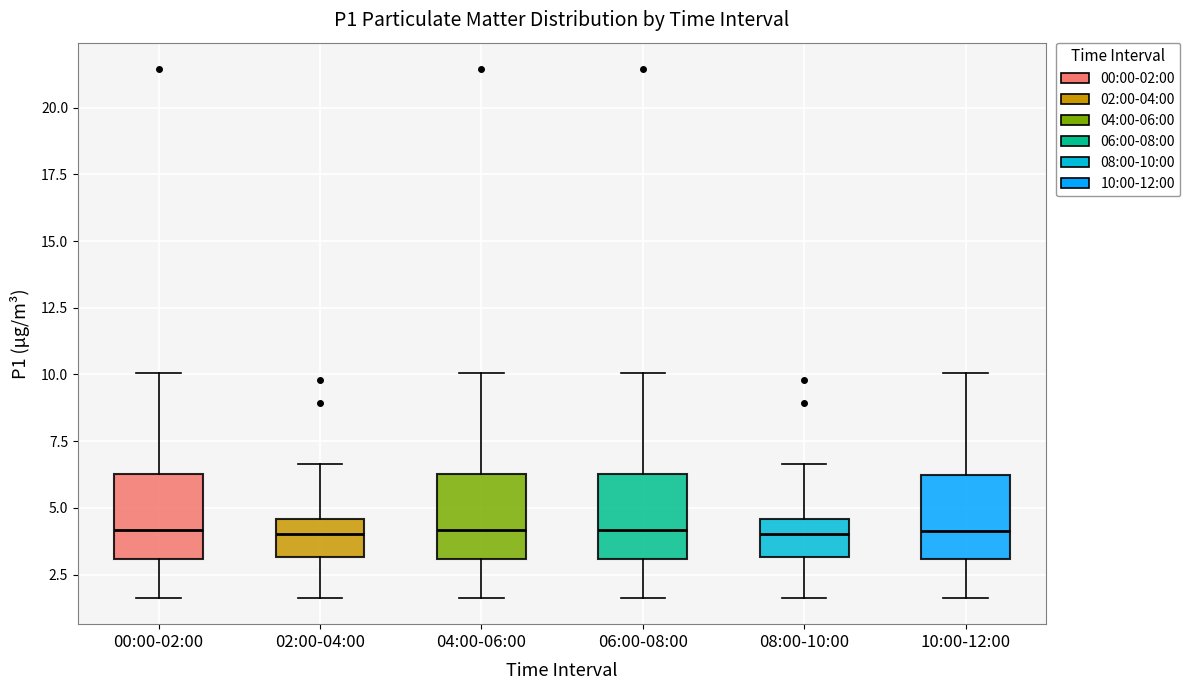

Where is the upper edge of the box for 06:00-08:00 on the y-axis? The values are not printed on the chart, so give them approximately, as read against the axis.

6.5